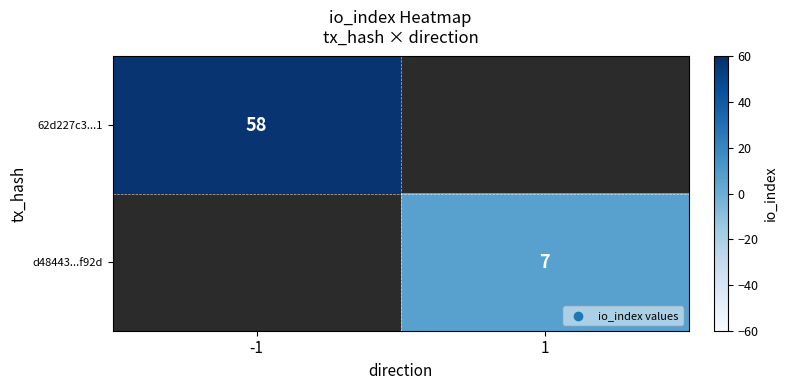

At how many categories does at least one series exceed 44?

1